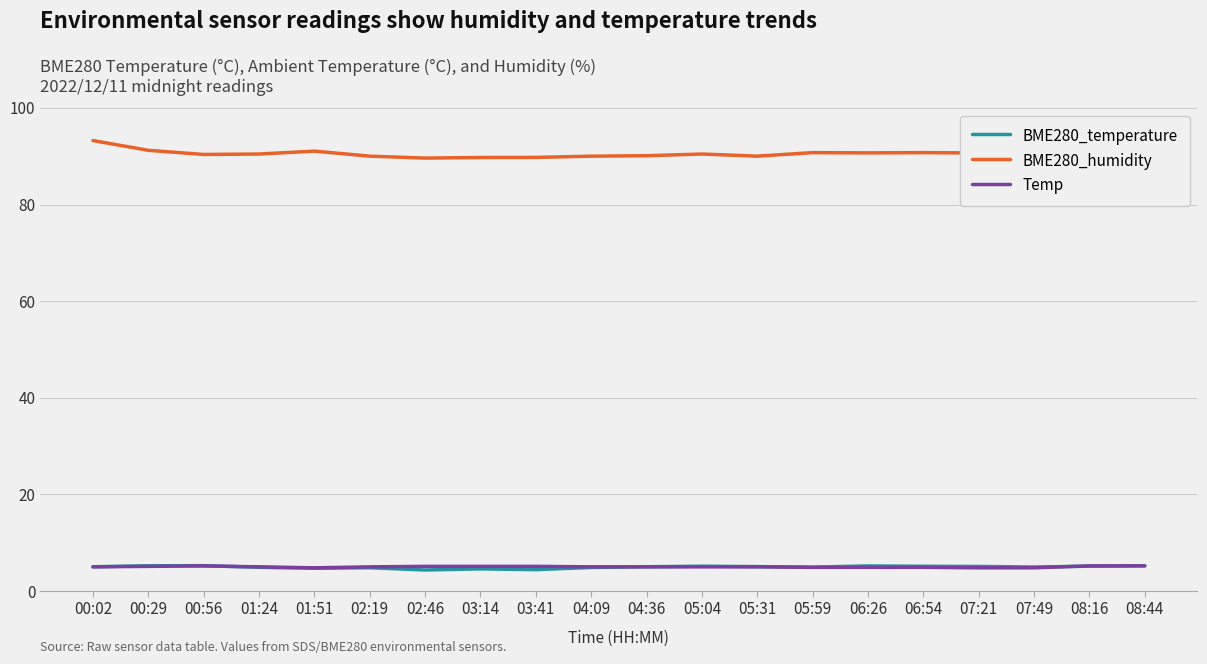

What is the difference between the highest and lowest values at 05:31?

85.0